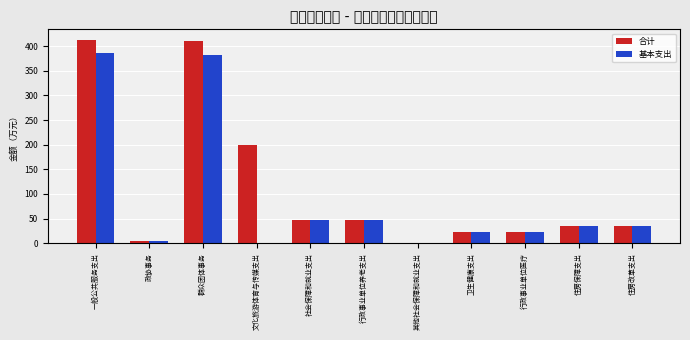

True or false: 合计 has a value of 14.1 at 住房改革支出.

False